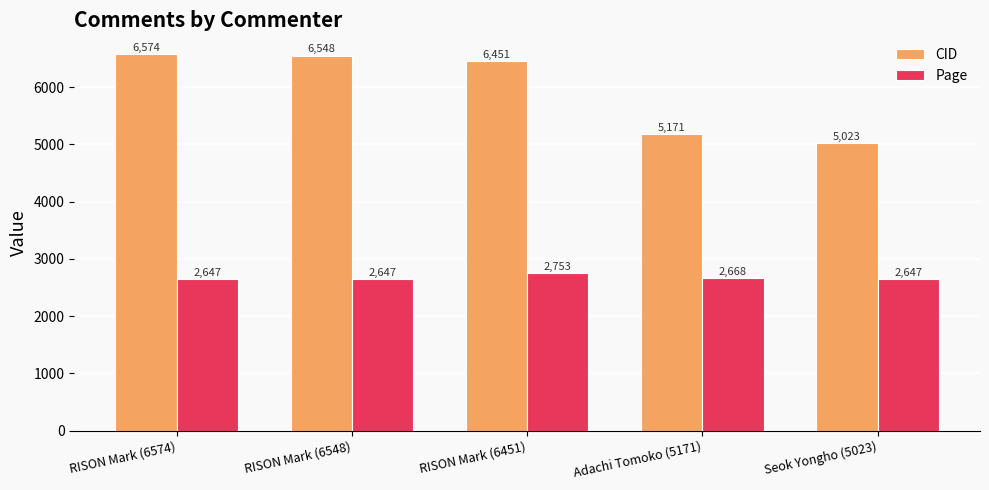

What position from the left is RISON Mark (6574)?

1